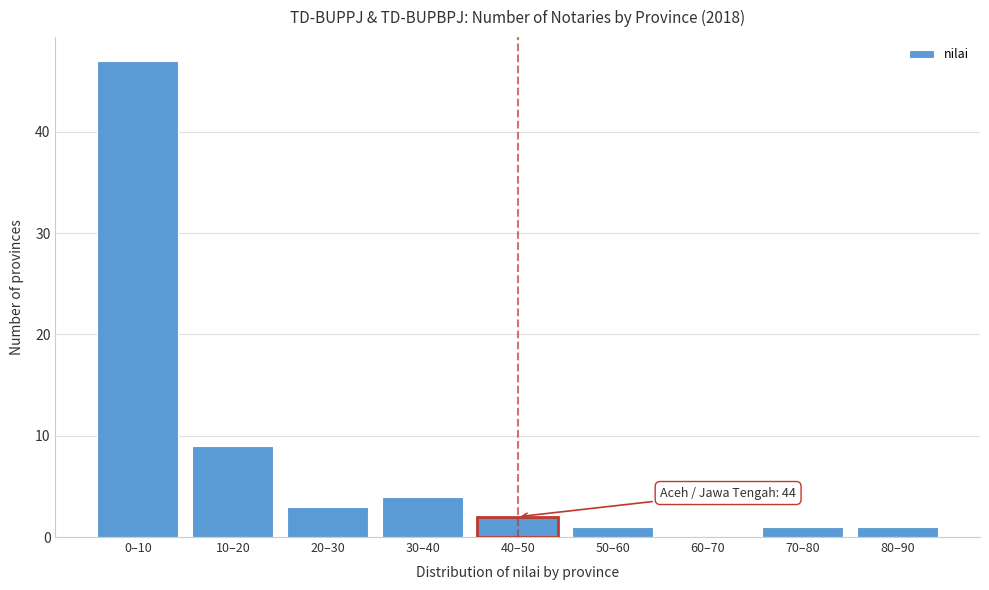

Reading left to right, transcribe all the data shown in this chart.

0–10=47	10–20=9	20–30=3	30–40=4	40–50=2	50–60=1	60–70=0	70–80=1	80–90=1